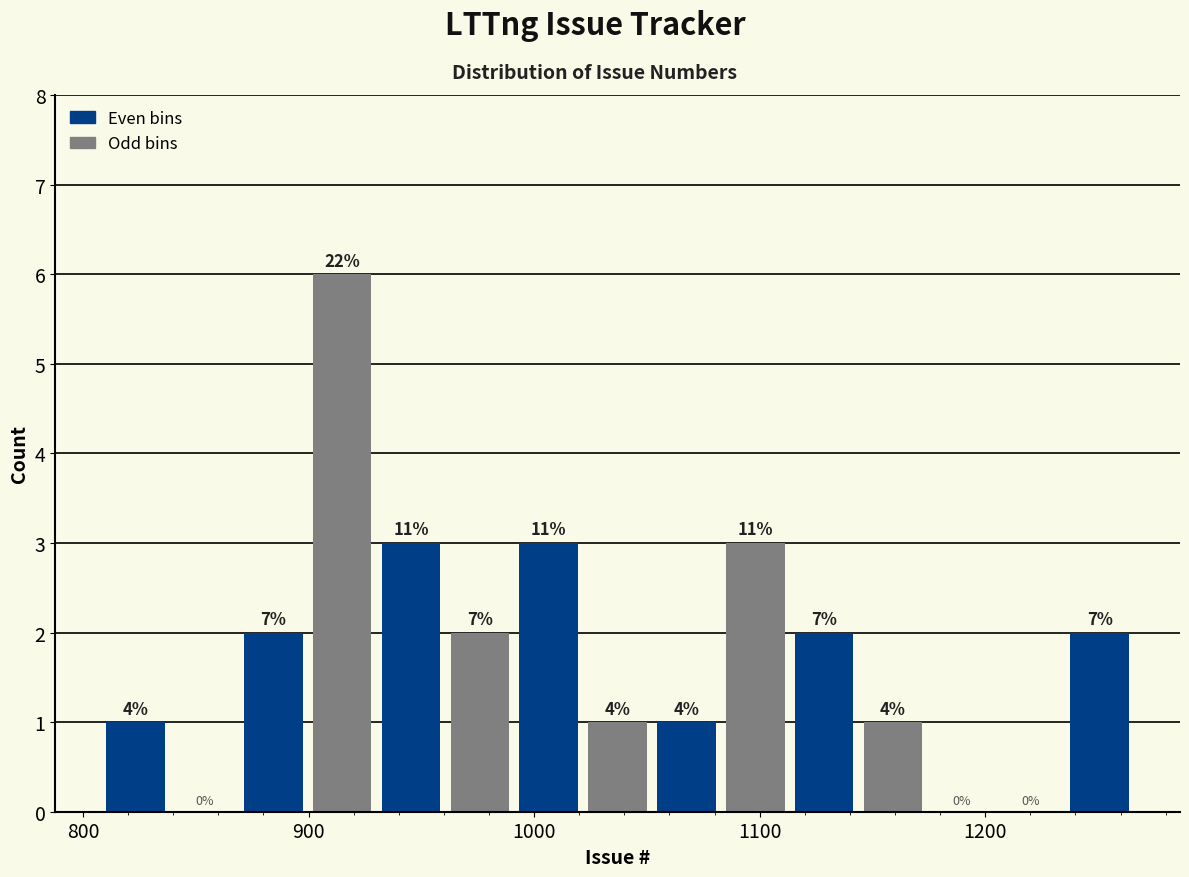

Read against the x-axis, roughly where is the centre of the tallest bar?

910